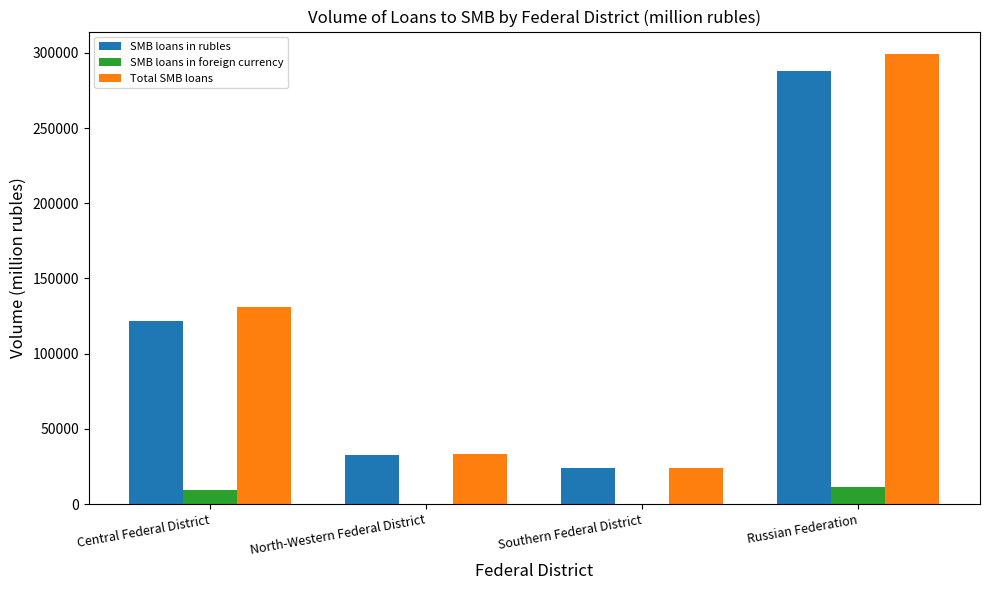

What are all the series names shown in the legend?

SMB loans in rubles, SMB loans in foreign currency, Total SMB loans